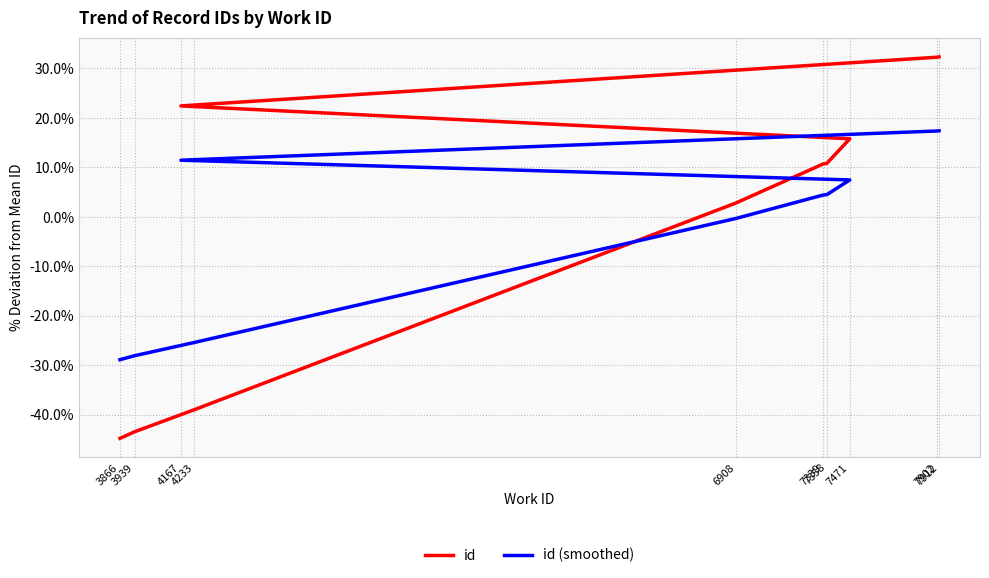

At which category does the chart reach its peak across all series?

7912